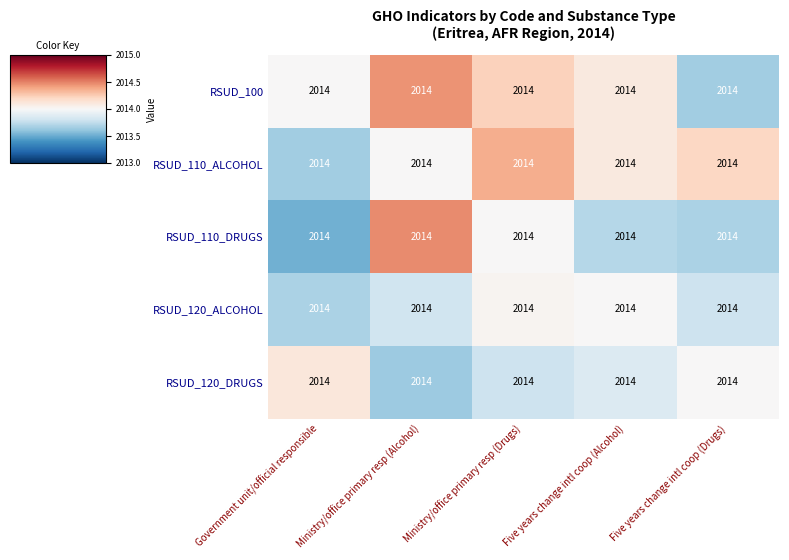

Where is RSUD_120_ALCOHOL nearest to the value 2013?

Government unit/official responsible